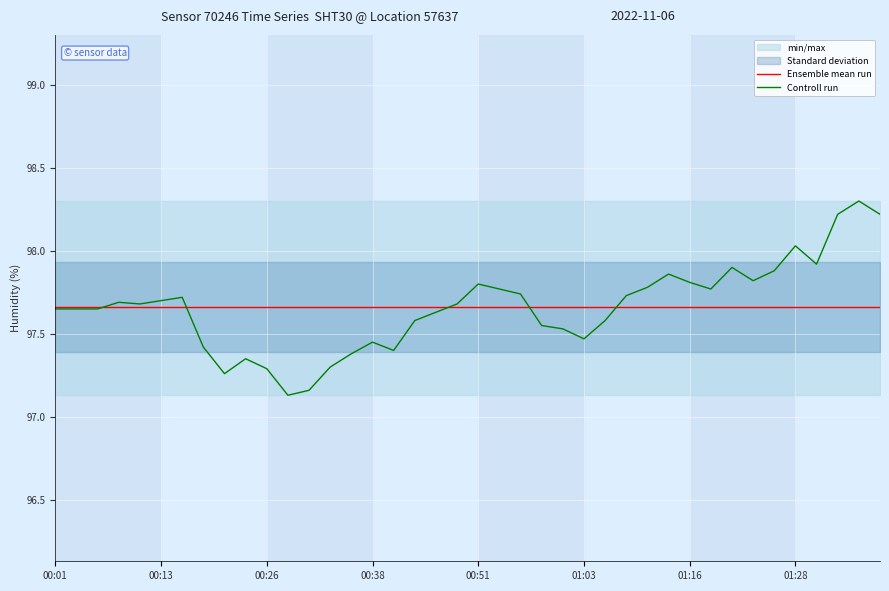

True or false: Ensemble mean run has more than 1 points higher than both neighbors.

False